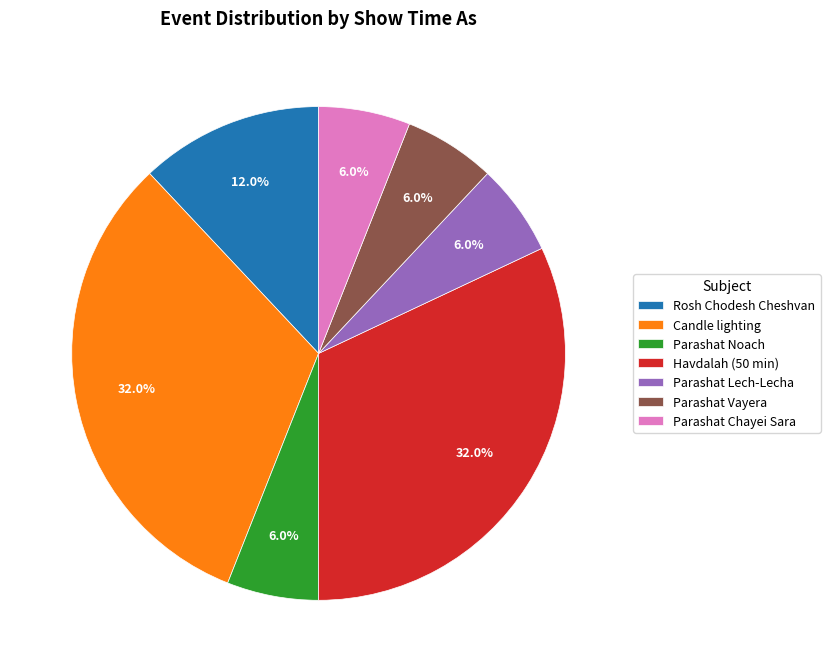

Does any single category account for the majority?

No